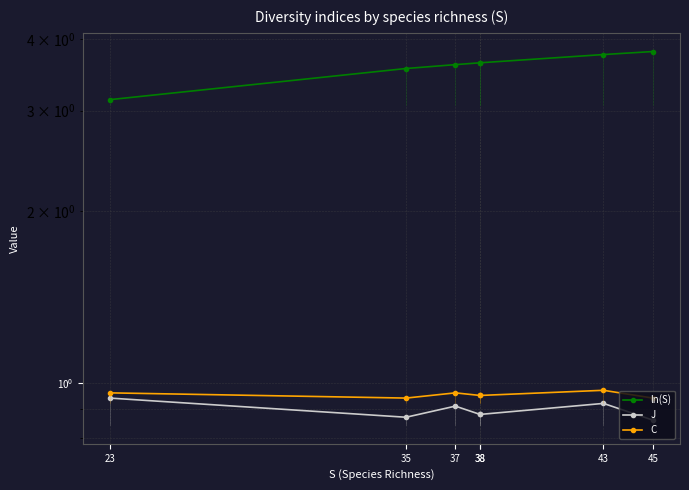

What is the difference between the highest and lowest values at 45?

2.9